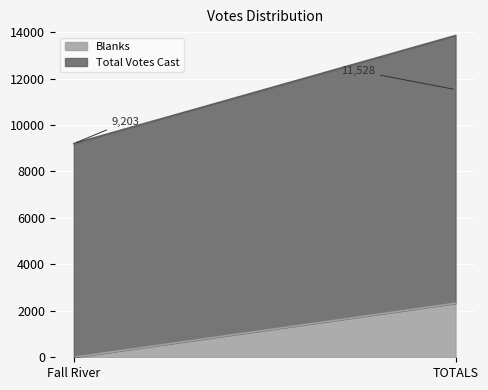

List the labels in order of Total Votes Cast value, smallest first.

Fall River, TOTALS